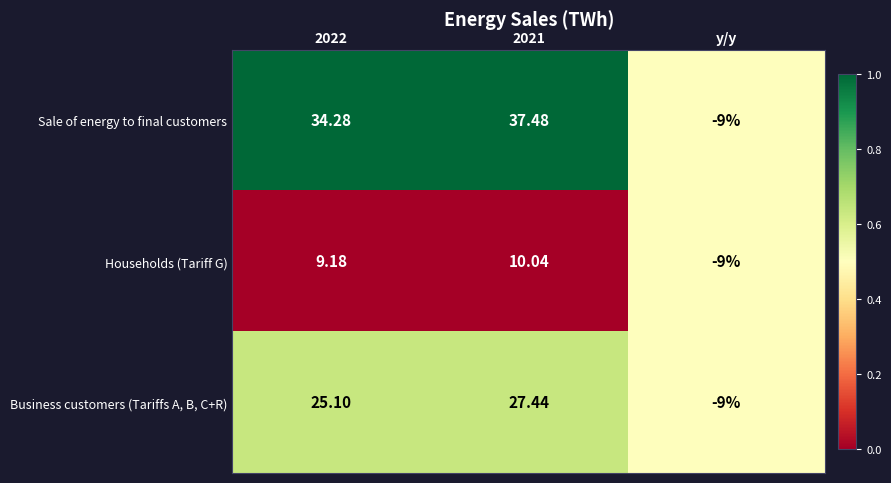

Which category has the lowest value across all series?

y/y